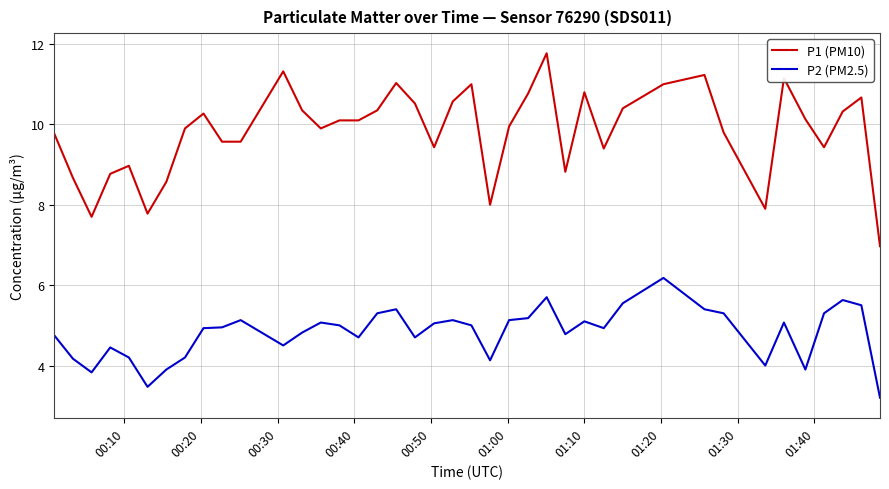

Which series has the largest total across all categories?

P1 (PM10)